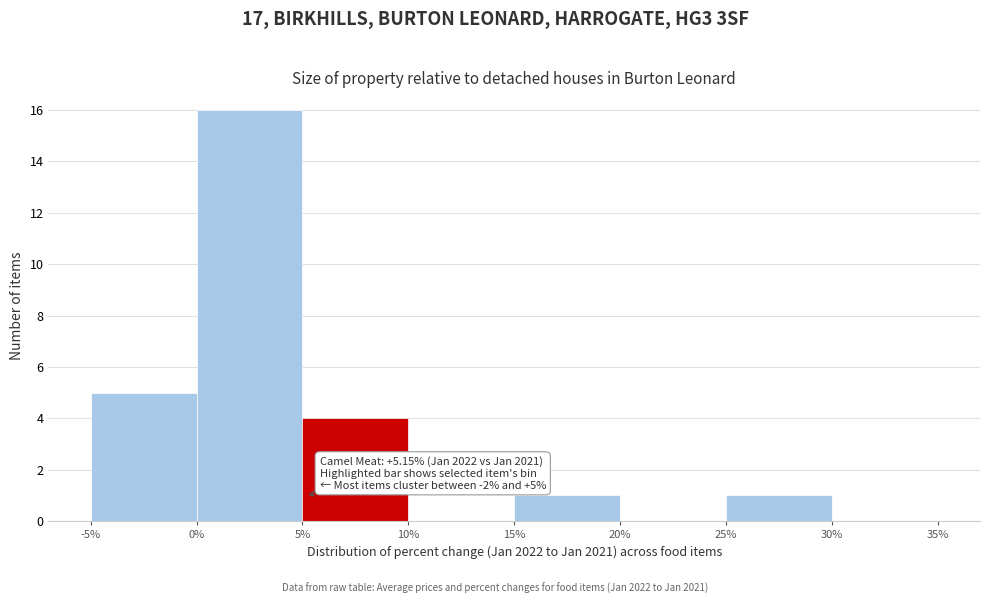

Which range on the x-axis has the tallest bar?

0% to 5%